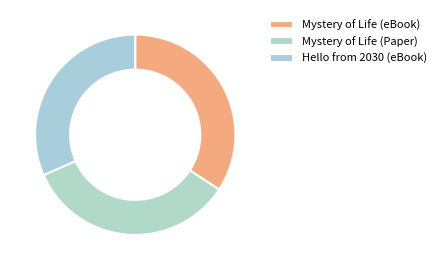

The Mystery of Life (Paper) slice represents 34% of the pie. True or false?

True